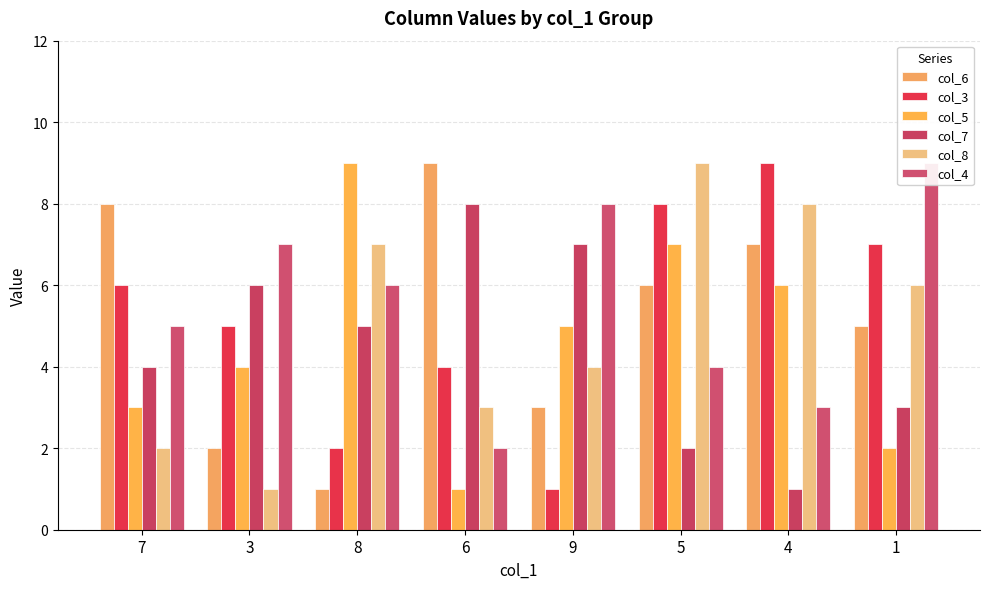

Between 7 and 3, which series saw the biggest shift?

col_6